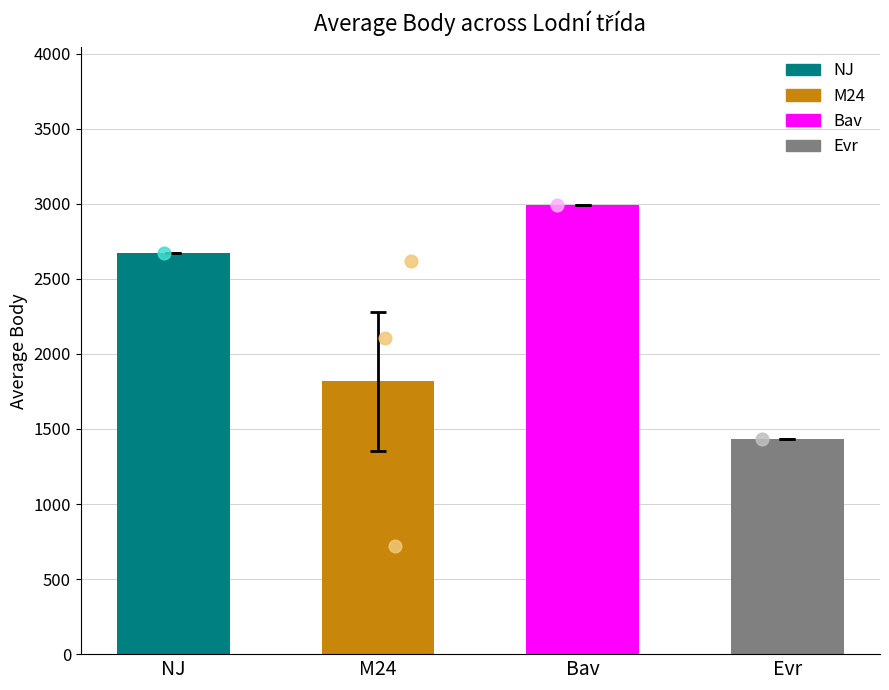

Approximately how many times larger is the value at M24 compared to Bav?

0.6